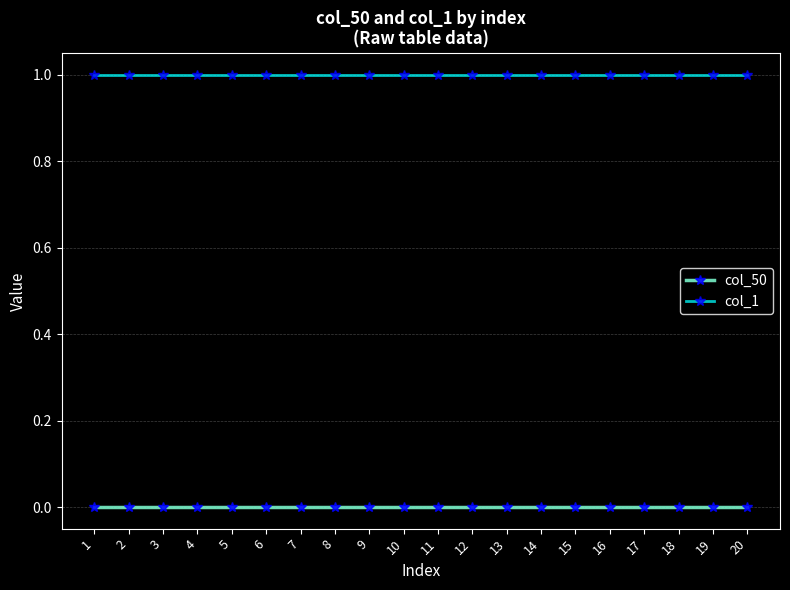

True or false: col_50 and col_1 cross at least once.

False